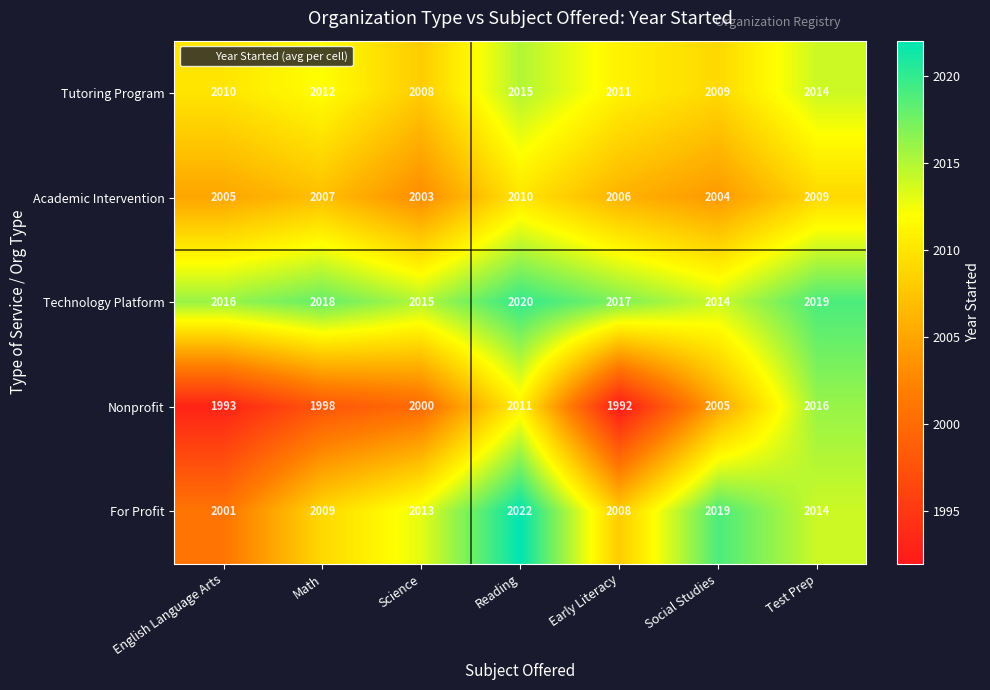

At which category does the chart reach its peak across all series?

Reading